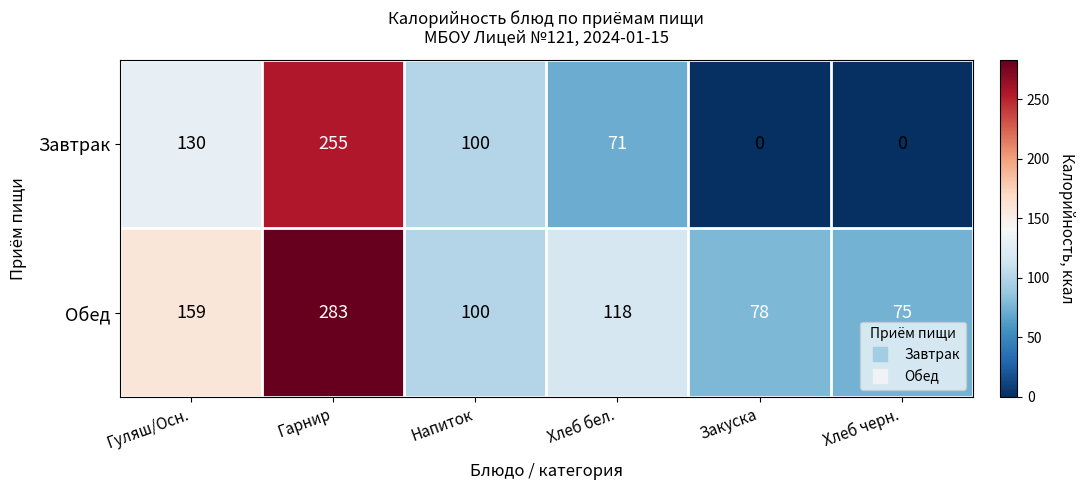

Reading right to left, list all the values displayed in this chart.

Завтрак: Хлеб черн.=0	Закуска=0	Хлеб бел.=71	Напиток=100	Гарнир=255	Гуляш/Осн.=130
Обед: Хлеб черн.=75	Закуска=78	Хлеб бел.=118	Напиток=100	Гарнир=283	Гуляш/Осн.=159